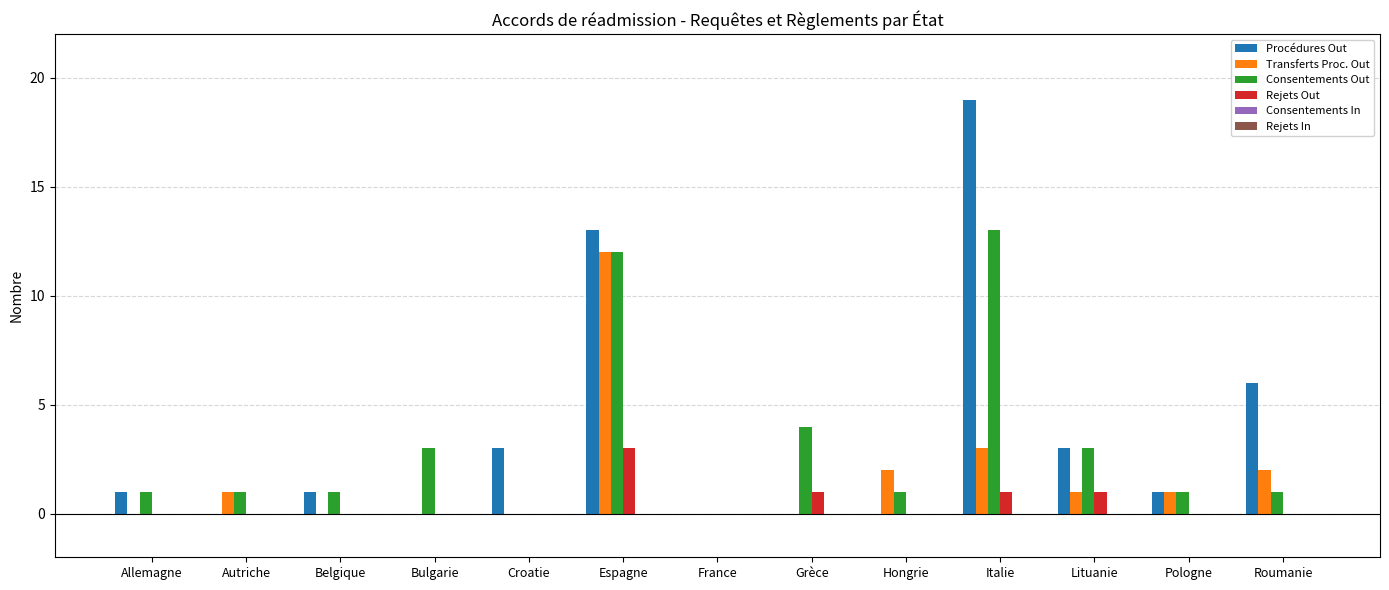

What is the total value across all series at Hongrie?

3